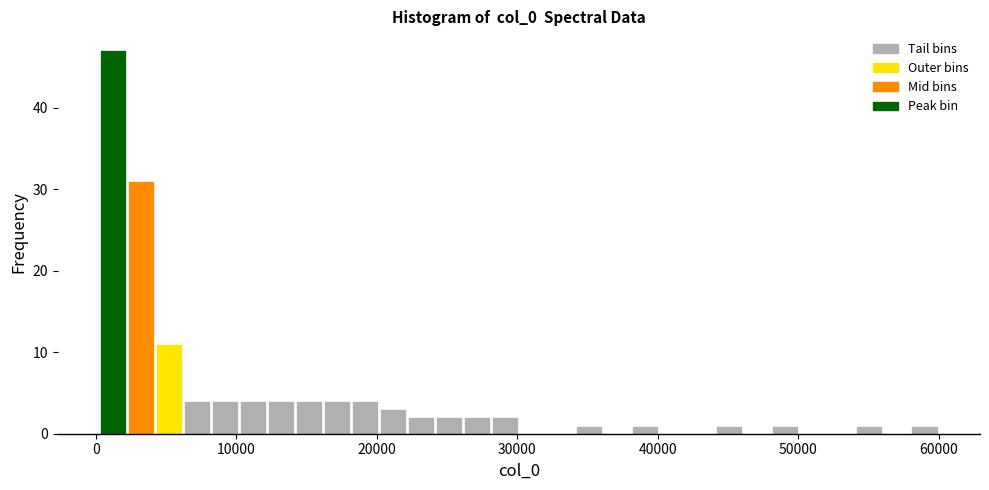

Read against the x-axis, roughly where is the centre of the tallest bar?

1000